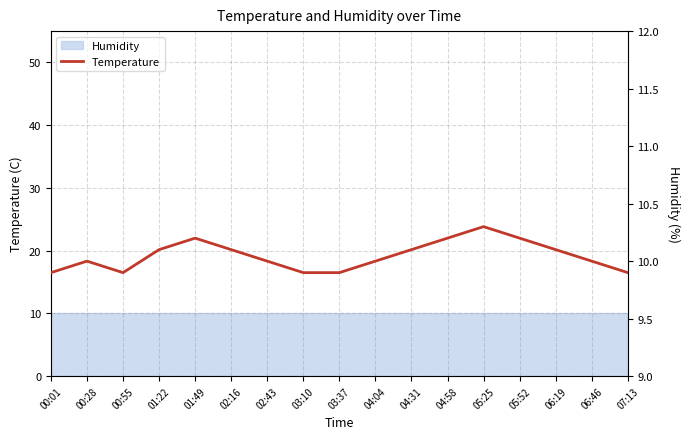

List the labels in order of value, smallest first.

00:01, 00:55, 03:10, 03:37, 07:13, 00:28, 02:43, 04:04, 06:46, 01:22, 02:16, 04:31, 06:19, 01:49, 04:58, 05:52, 05:25